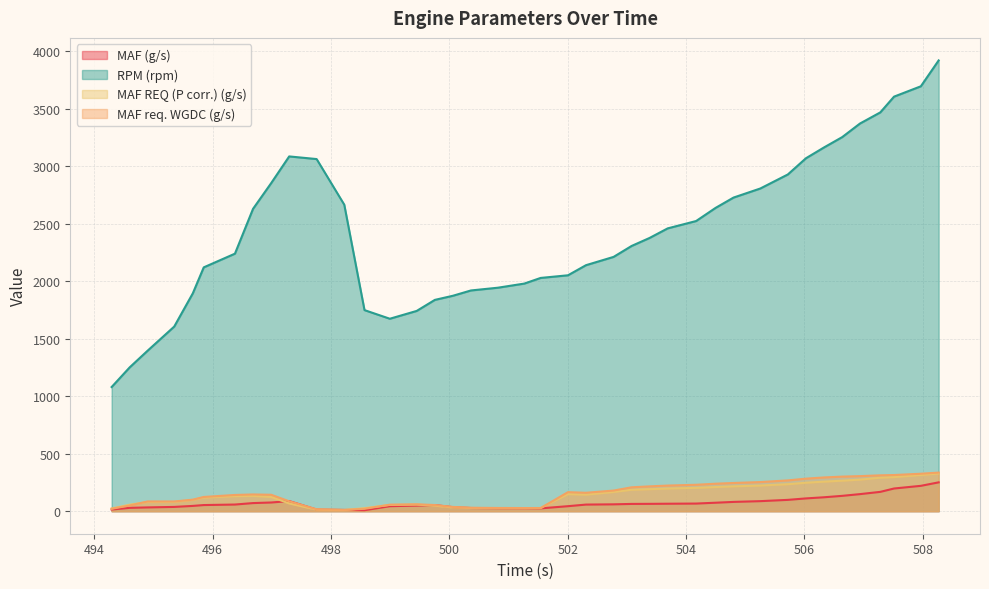

Which has a higher value, 502.31 or 501.543?

502.31